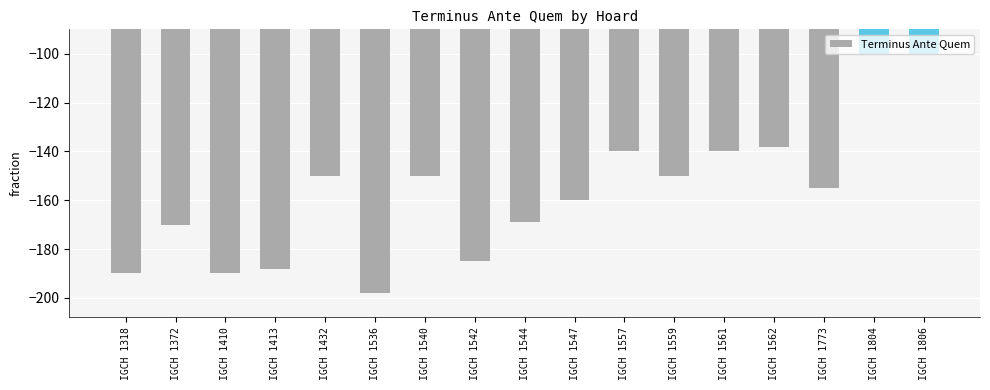

How many distinct data groups are displayed?

1